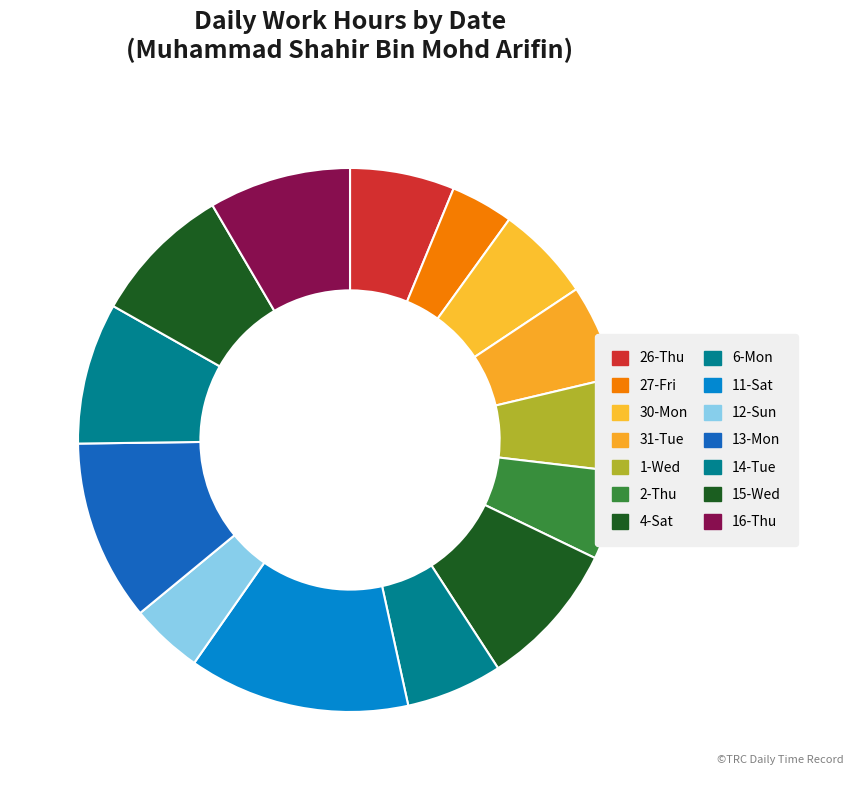

True or false: 11-Sat accounts for 13% of the total.

True